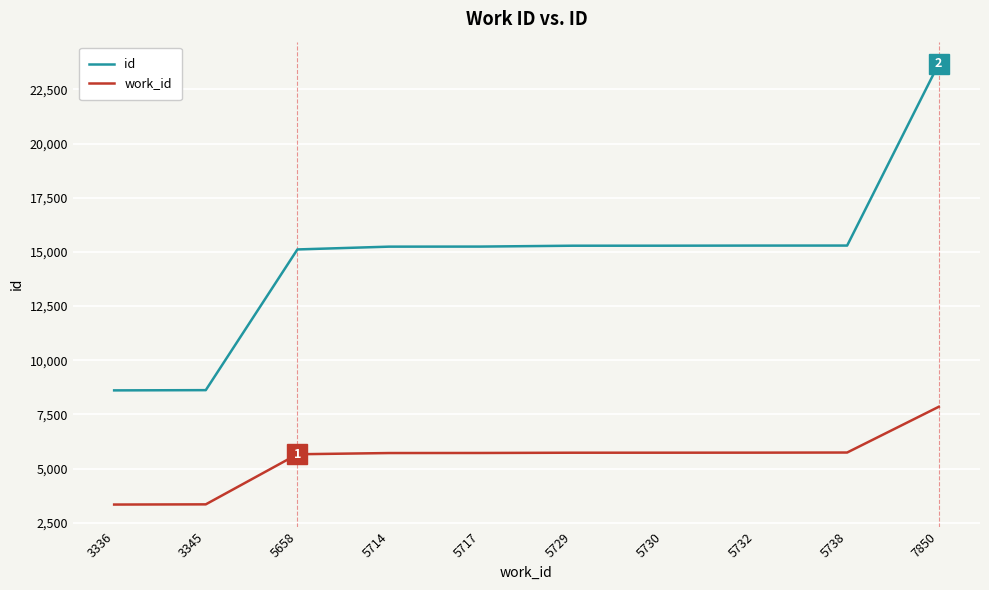

Which label corresponds to the largest value in the chart?

7850